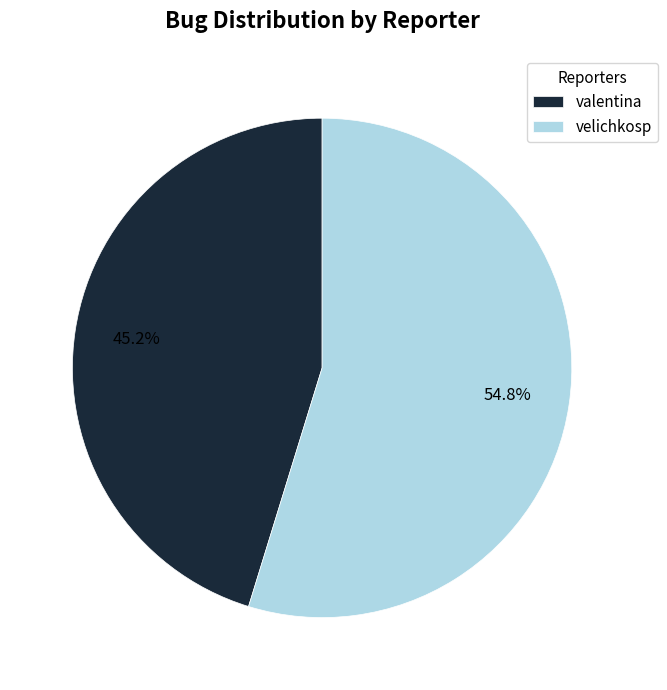

Which has a higher value, velichkosp or valentina?

velichkosp